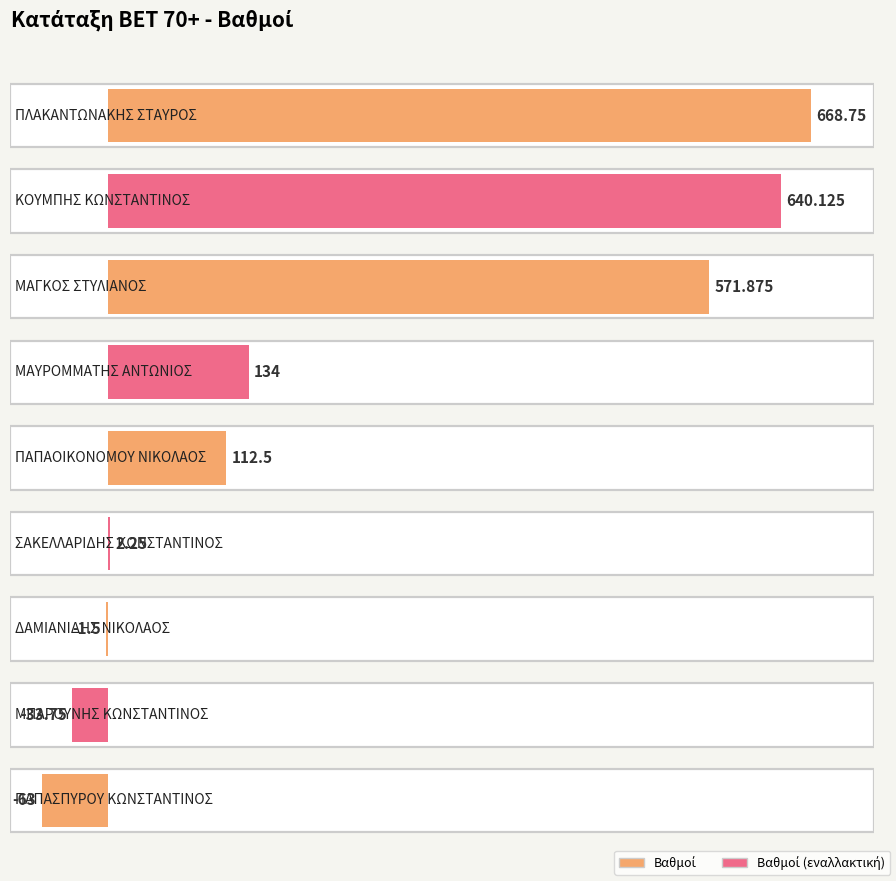

What is the minimum value shown in the chart?

-63.0